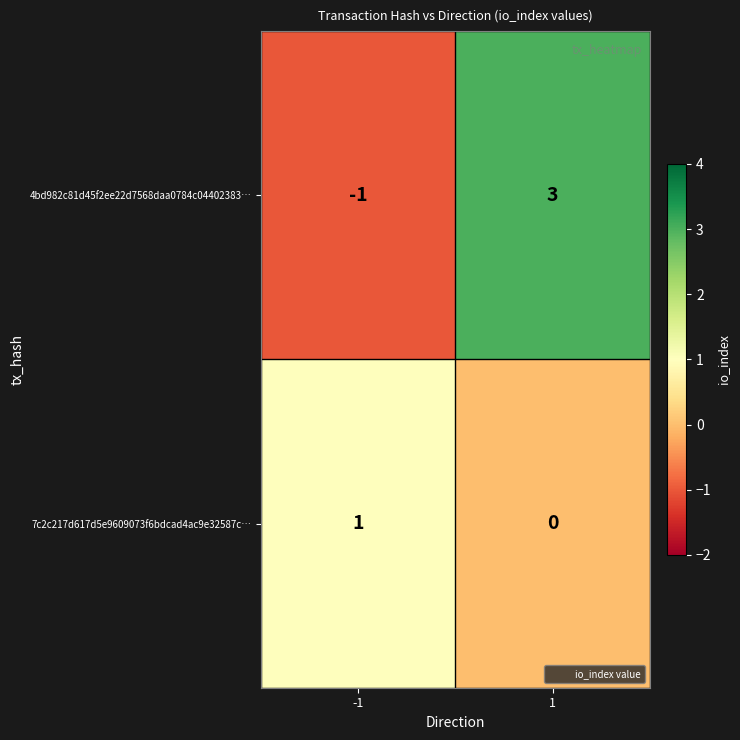

Reading left to right, what are all the values shown in this chart?

4bd982c81d45f2ee22d7568daa0784c04402383…: -1=-1	1=3
7c2c217d617d5e9609073f6bdcad4ac9e32587c…: -1=1	1=0